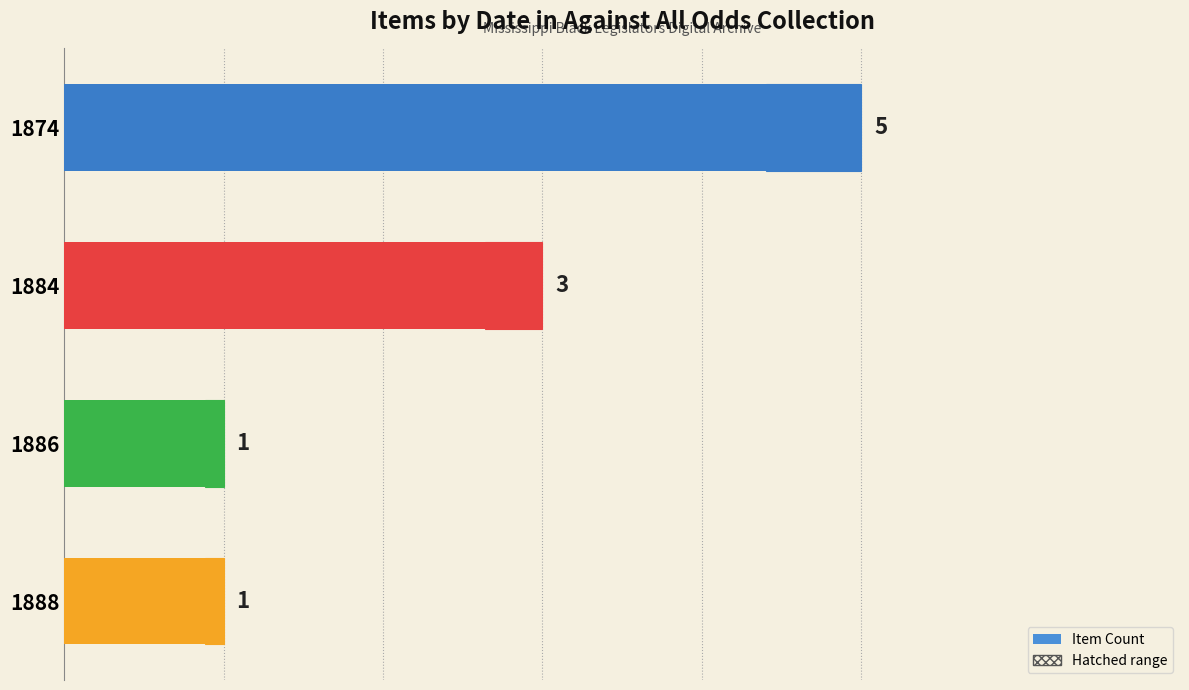

Count the values in the range 1 to 5.

4